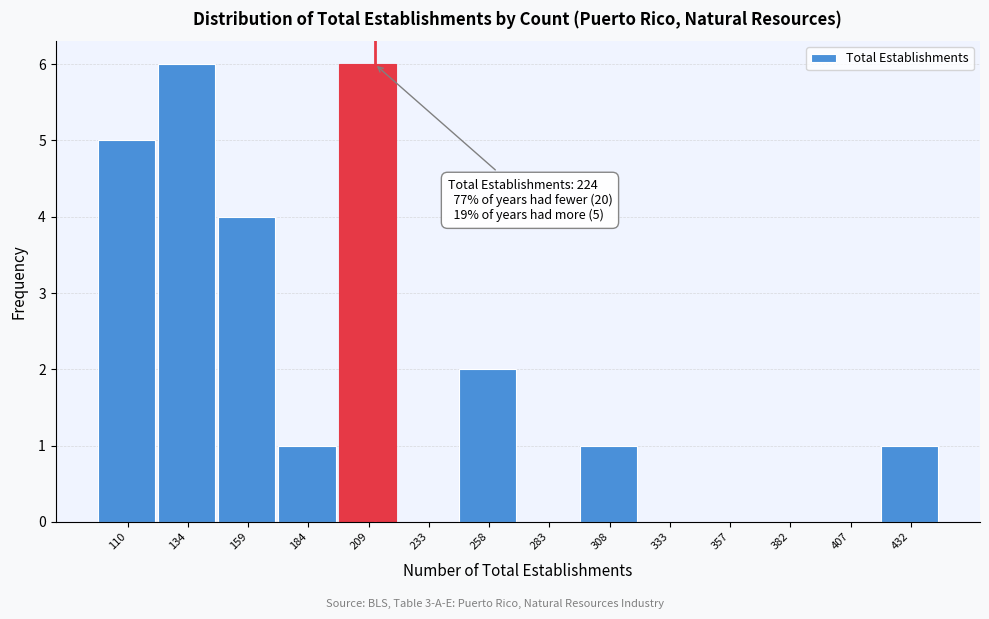

Reading left to right, what are all the values shown in this chart?

110=5	134=6	159=4	184=1	209=6	233=0	258=2	283=0	308=1	333=0	357=0	382=0	407=0	432=1